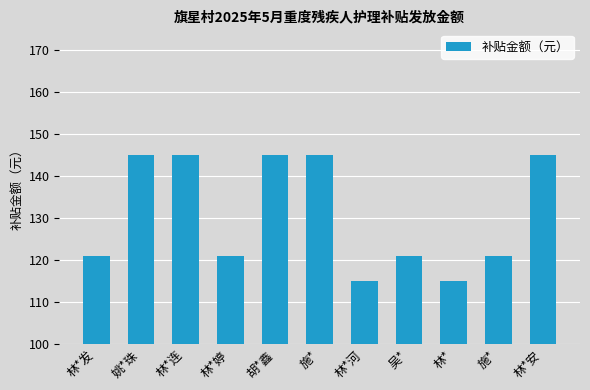

How many values are between 121 and 145?

9